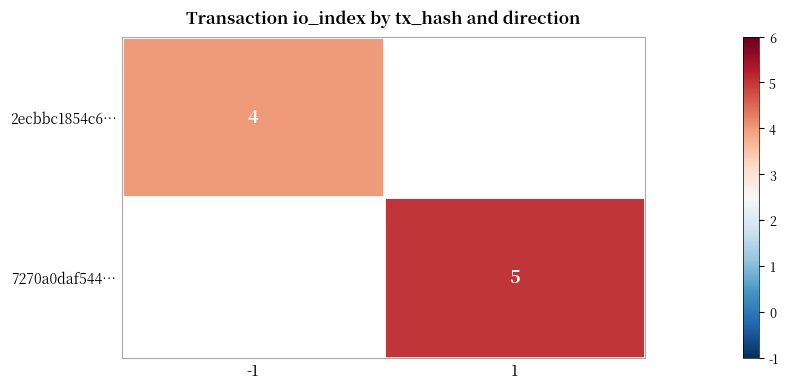

At how many categories does at least one series exceed 4?

1